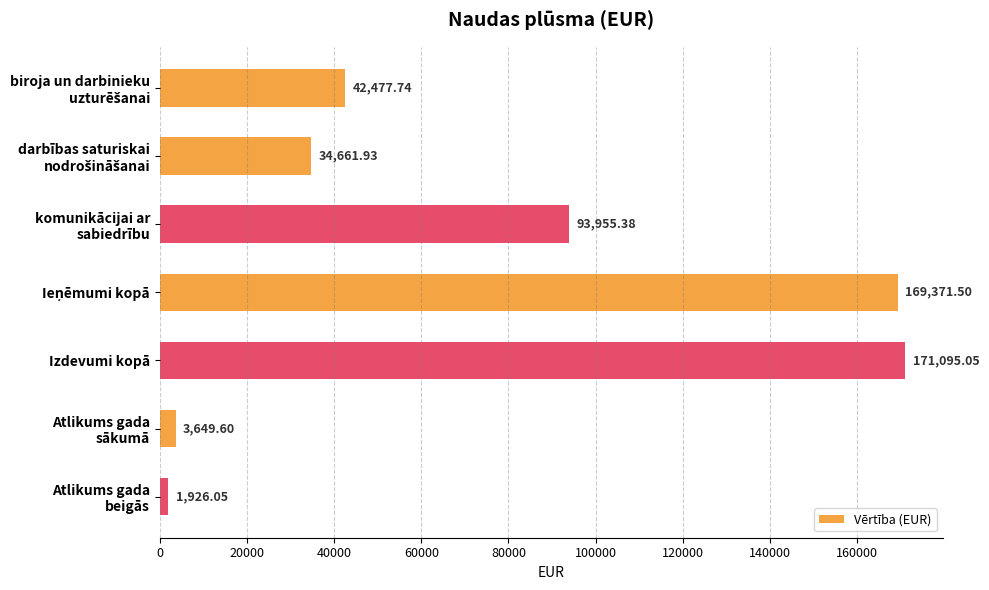

At which category does the chart reach its peak across all series?

Izdevumi kopā